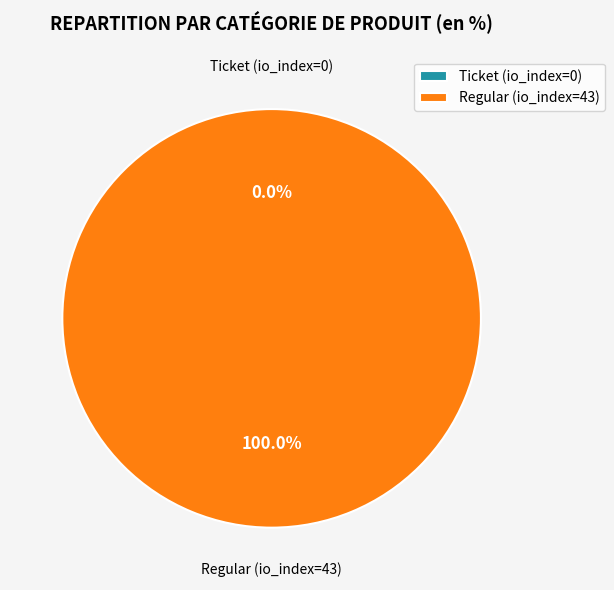

Which slice is the largest?

Regular (io_index=43)